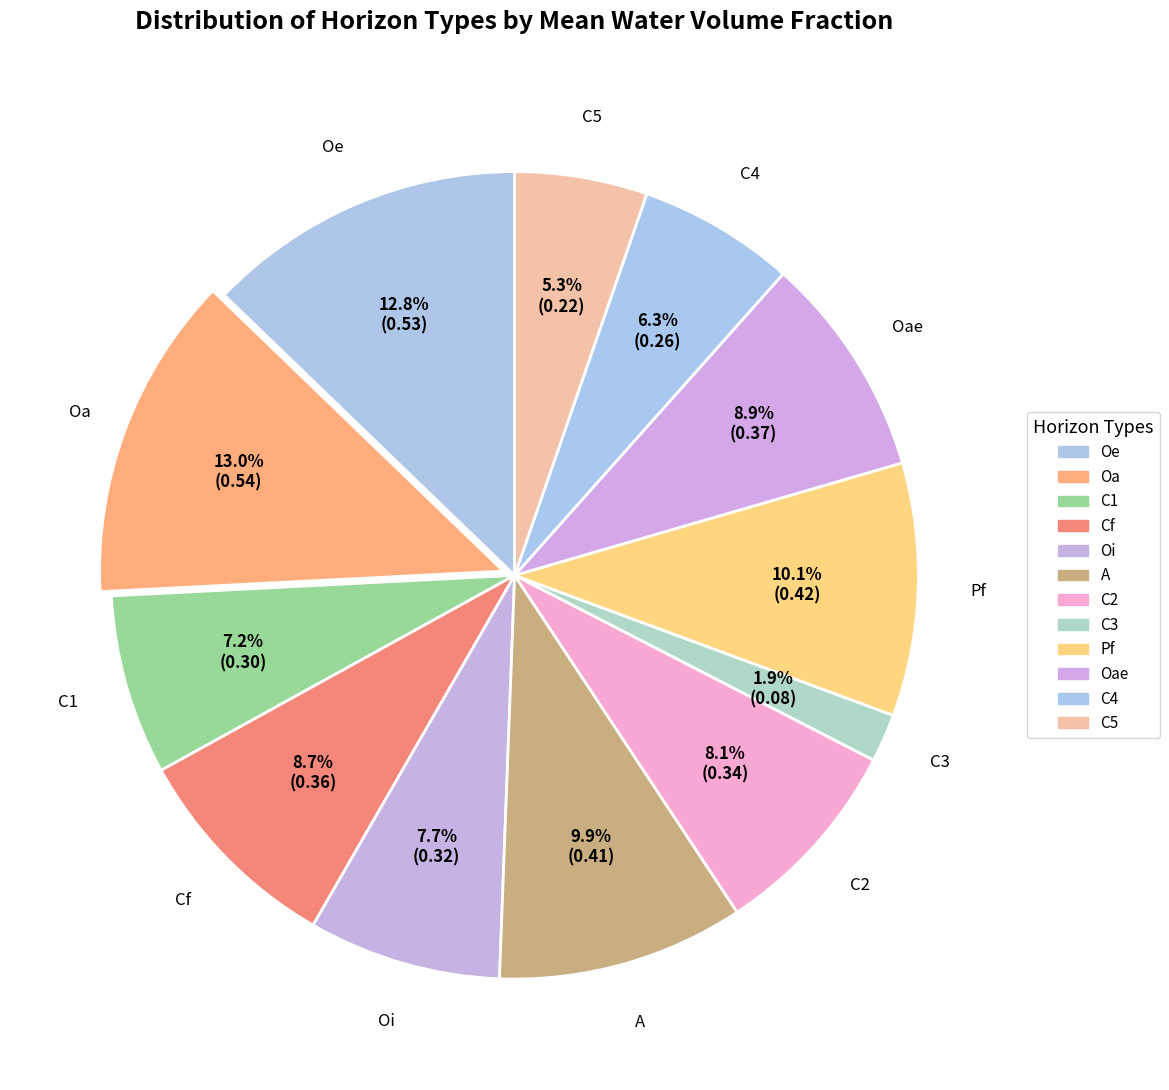

Between Oe and Oae, which is larger?

Oe